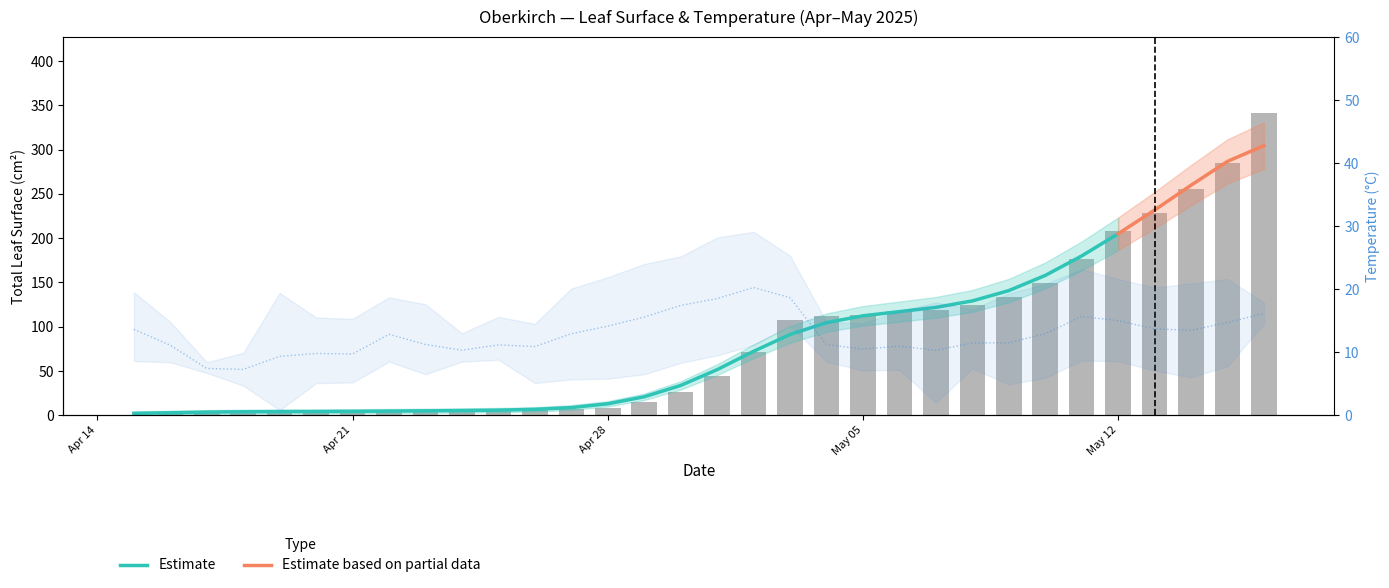

List the series in order of their overall mean, highest first.

TotalLeafSurf, Tavg